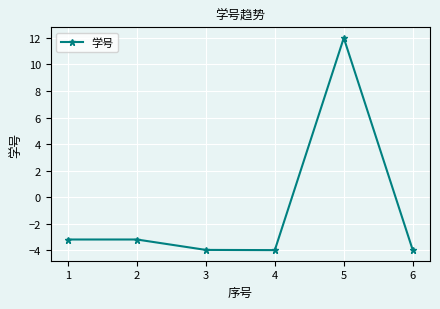

True or false: the data has more than 2 interior local peaks.

False